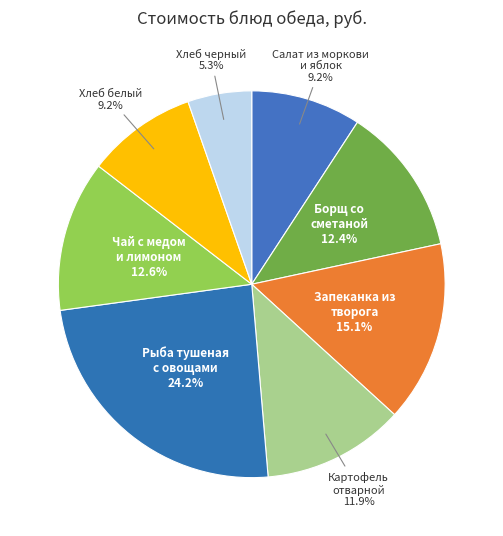

Count the number of slices in the pie.

8